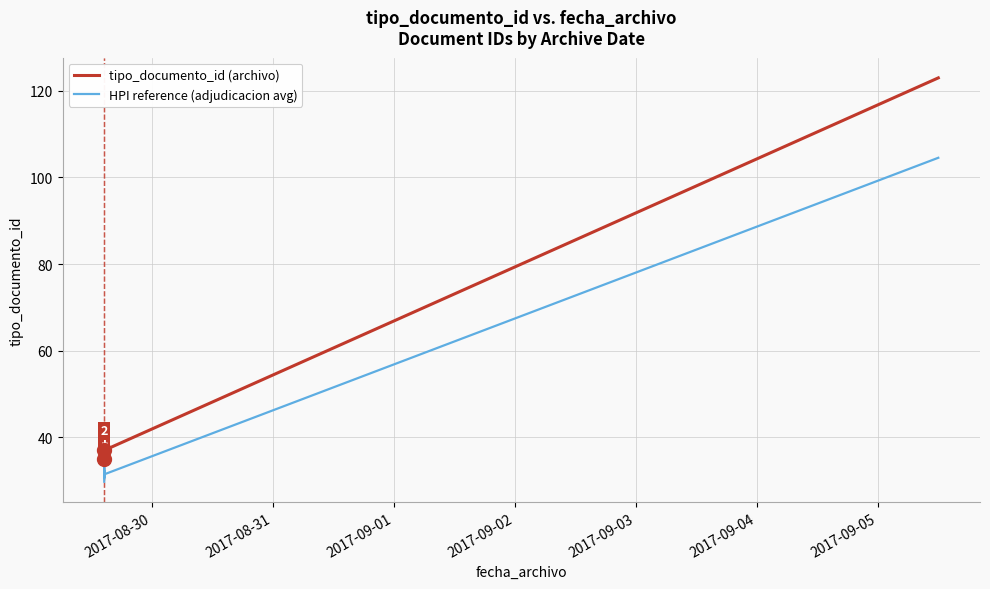

Does the chart have visible grid lines?

Yes